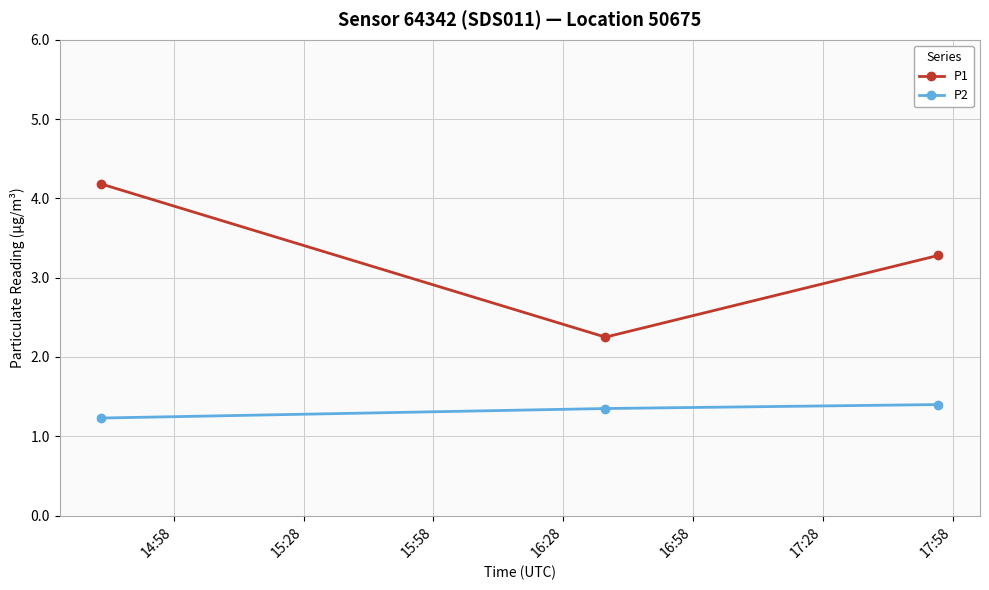

Count the number of categories in the chart.

3